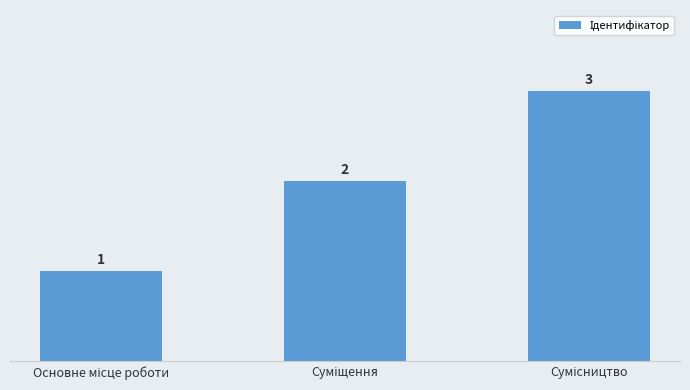

What is the sum of all values?

6